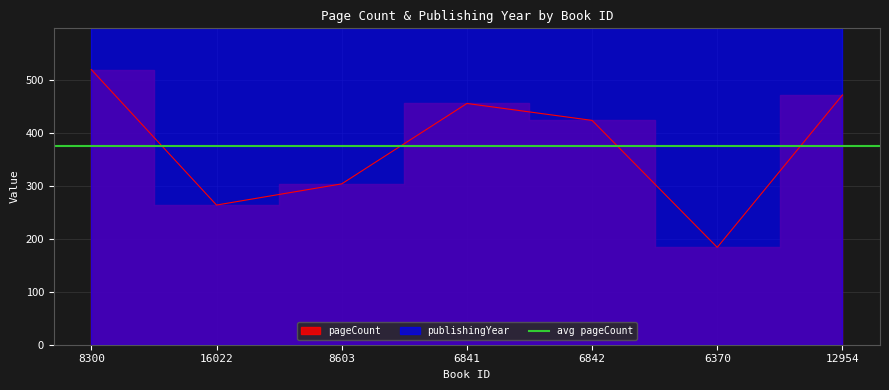

True or false: publishingYear and pageCount cross at least once.

False